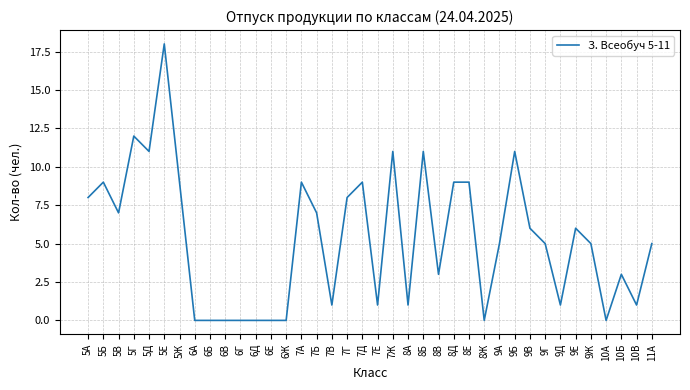

True or false: the data shows 1 at 10Б.

False